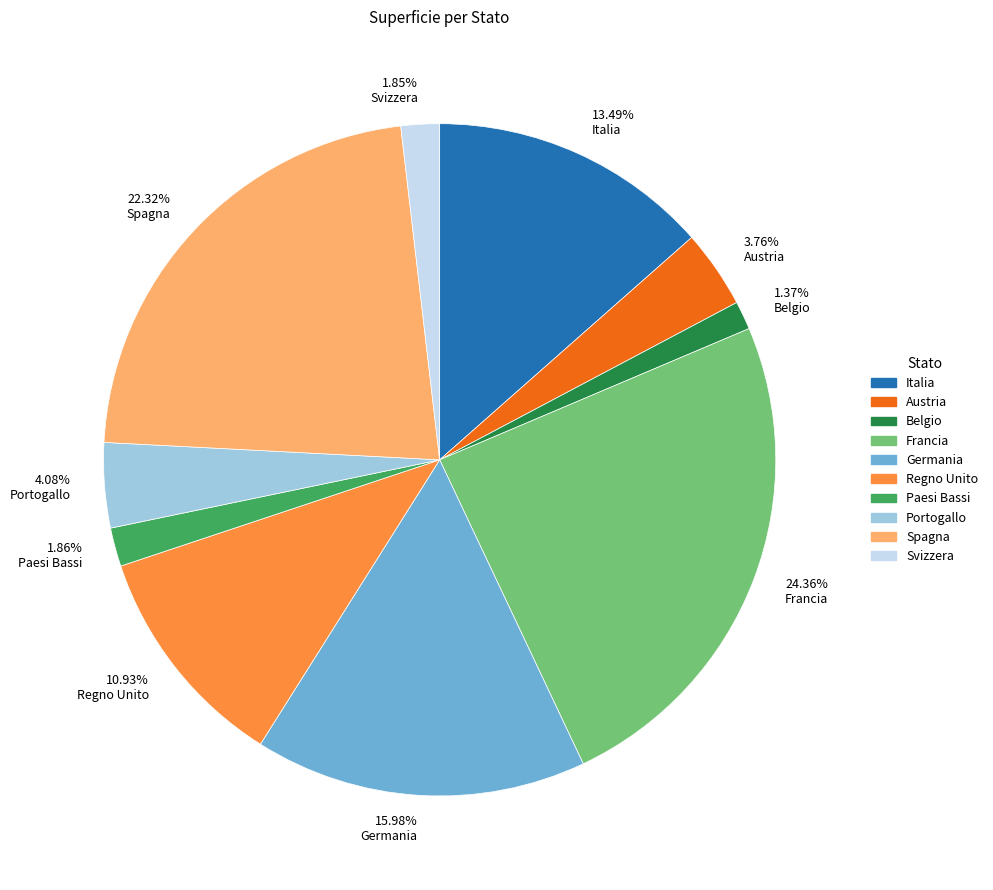

How many slices are in this pie chart?

10